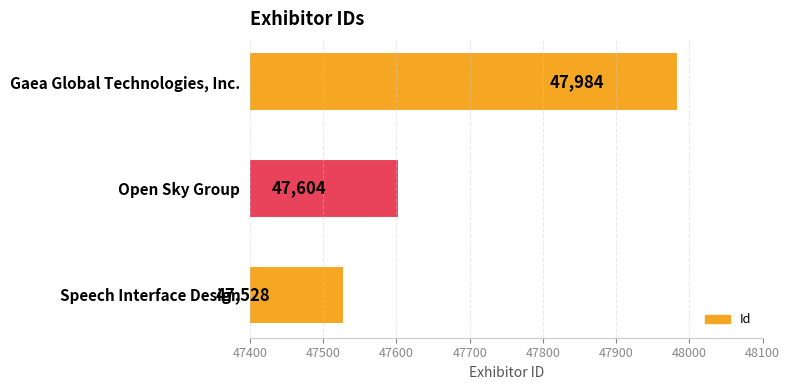

What is the change in value from Speech Interface Design to Open Sky Group?

+76